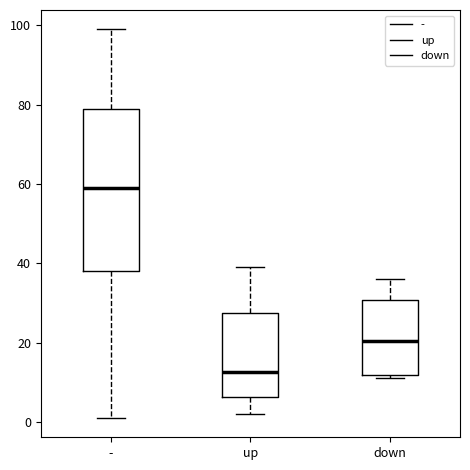

Reading left to right, read every box against the y-axis: the position of its median line, the range the box covers, and the ends of its whiskers. The values are not printed on the chart, so give them approximately, as read against the axis.

-: median 60, box 38 to 80, whiskers 2 to 100
up: median 12, box 6 to 28, whiskers 2 to 40
down: median 20, box 12 to 30, whiskers 12 (just below the box's lower edge) to 36